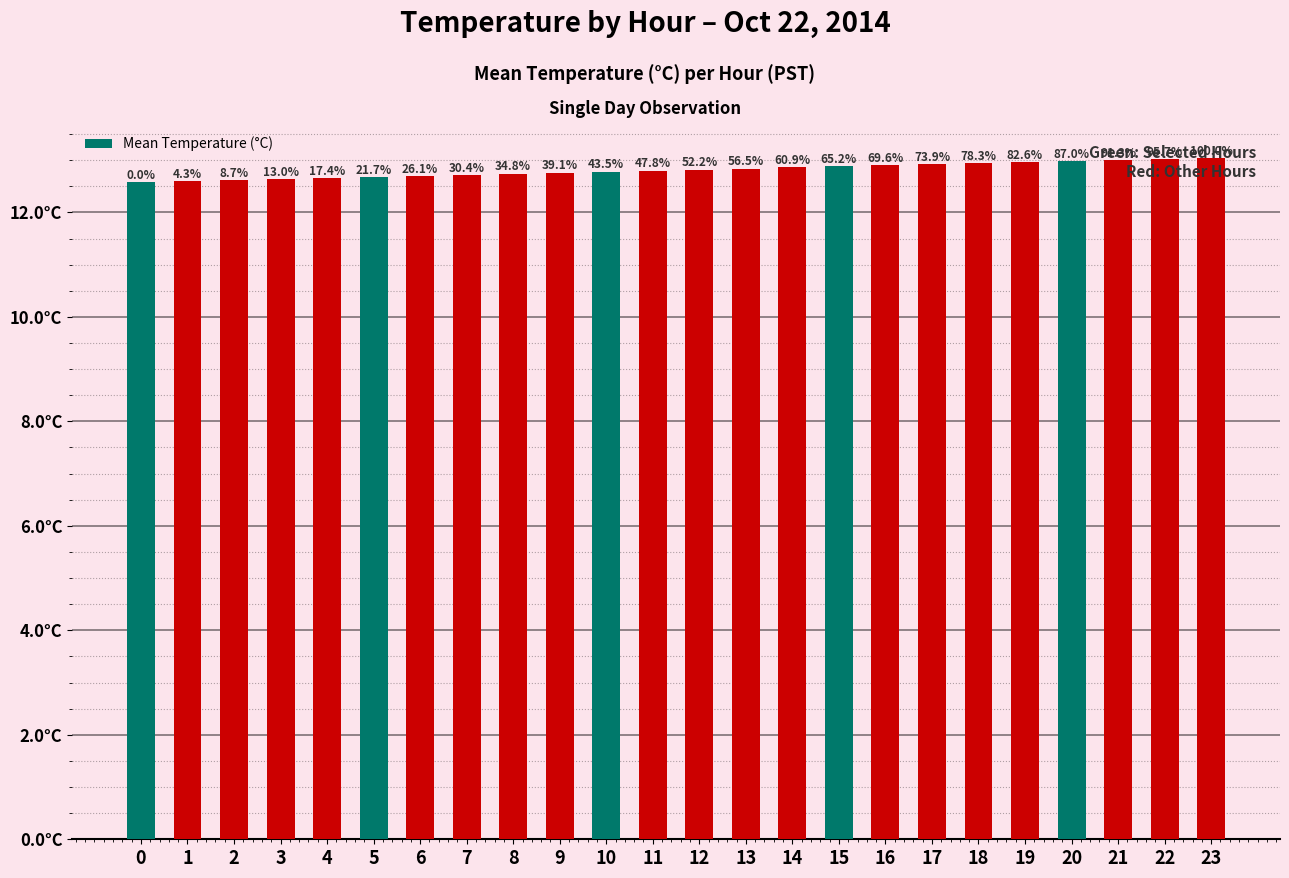

Does the chart contain any negative values?

No